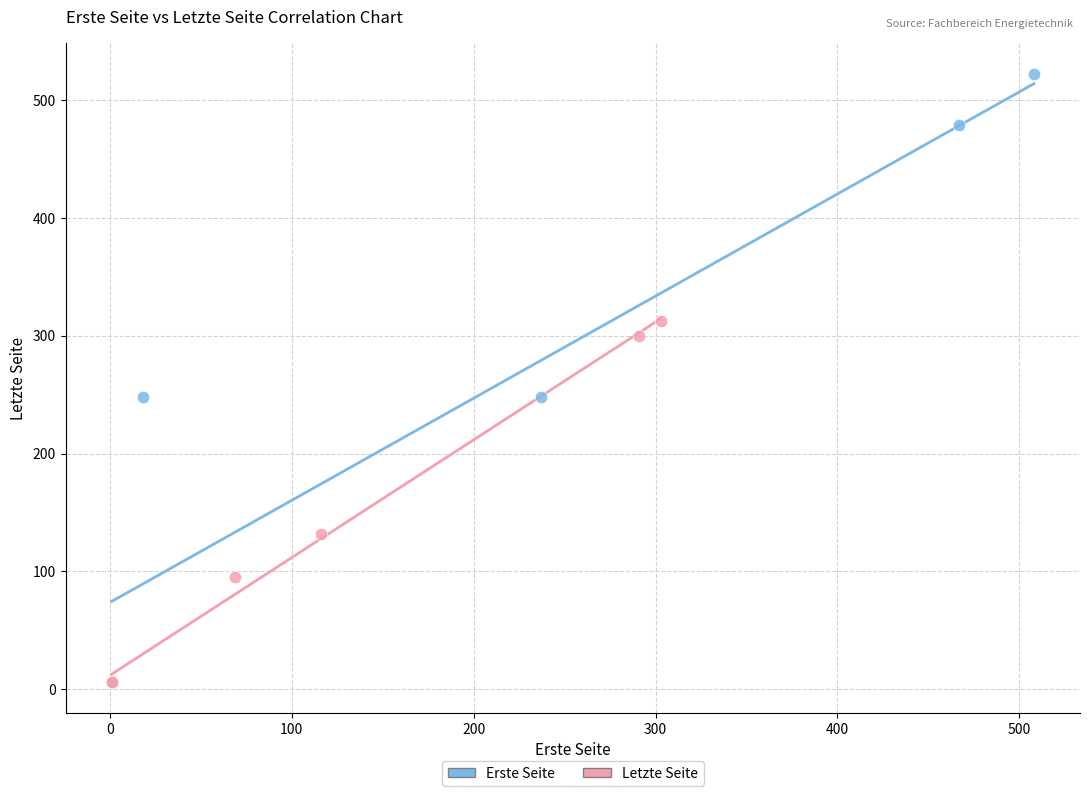

What are all the series names shown in the legend?

Erste Seite, Letzte Seite